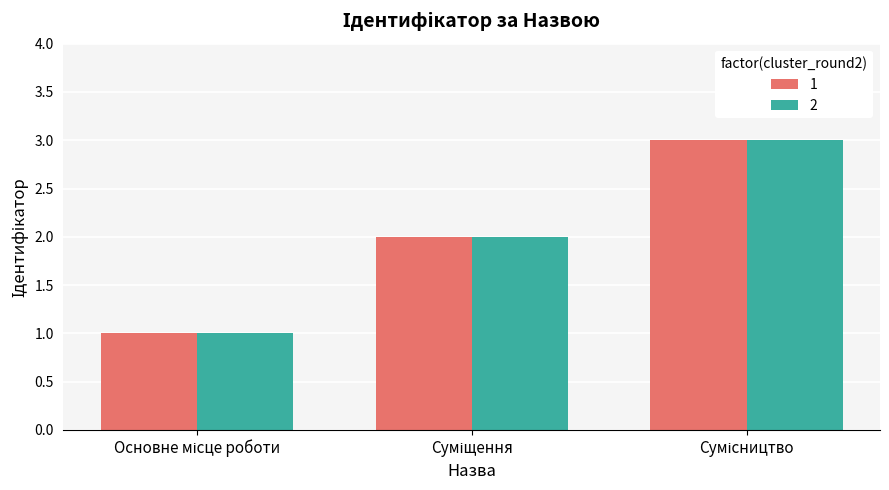

What is the greatest value displayed?

3